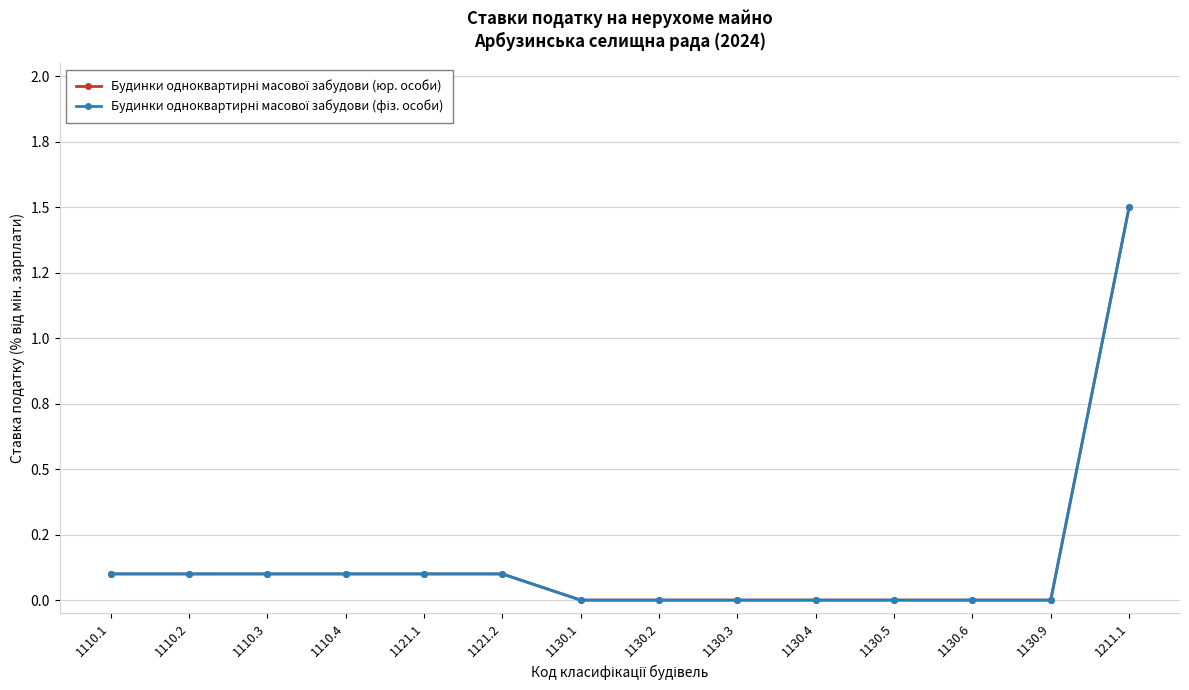

Does the chart display data point markers on the line(s)?

Yes